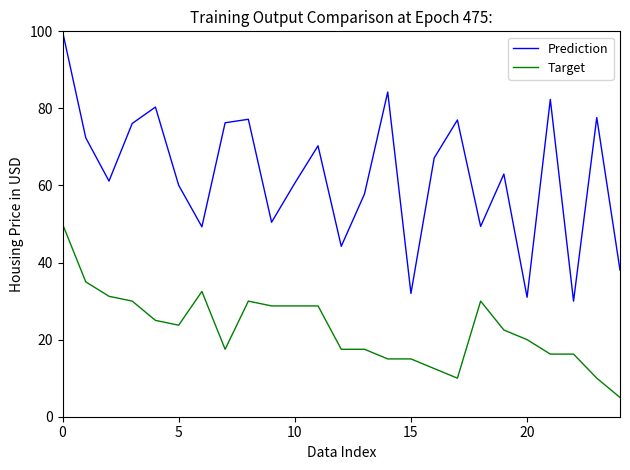

What is the highest value of the Prediction series?

100.0